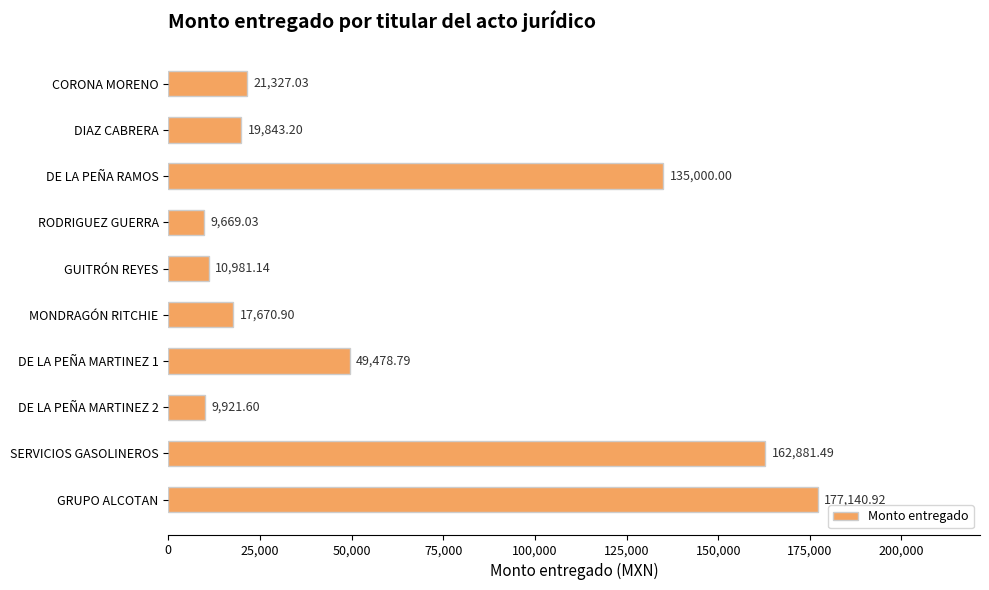

What is the greatest value displayed?

177140.9